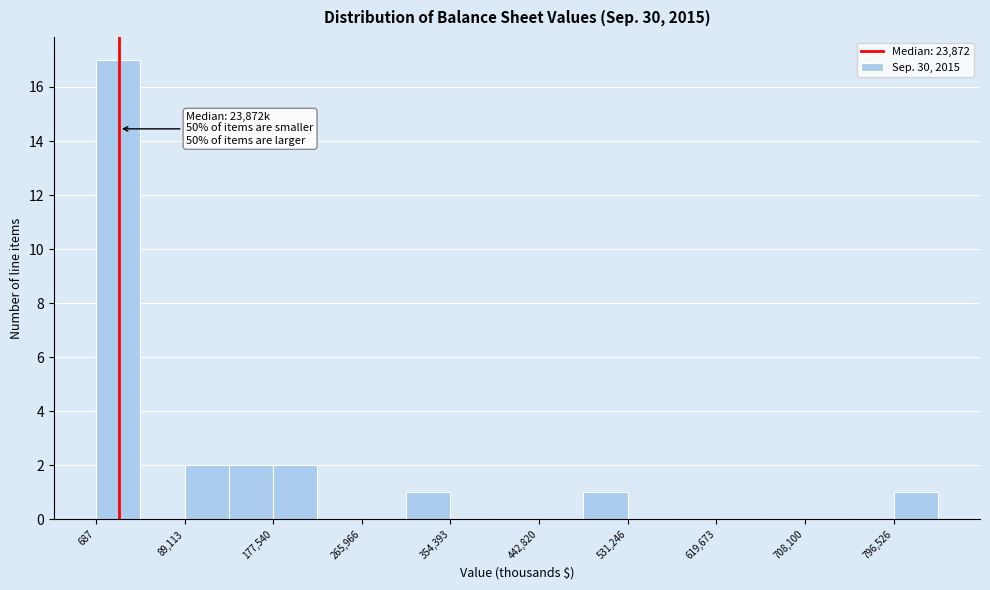

Which range on the x-axis has the tallest bar?

0 to 40000